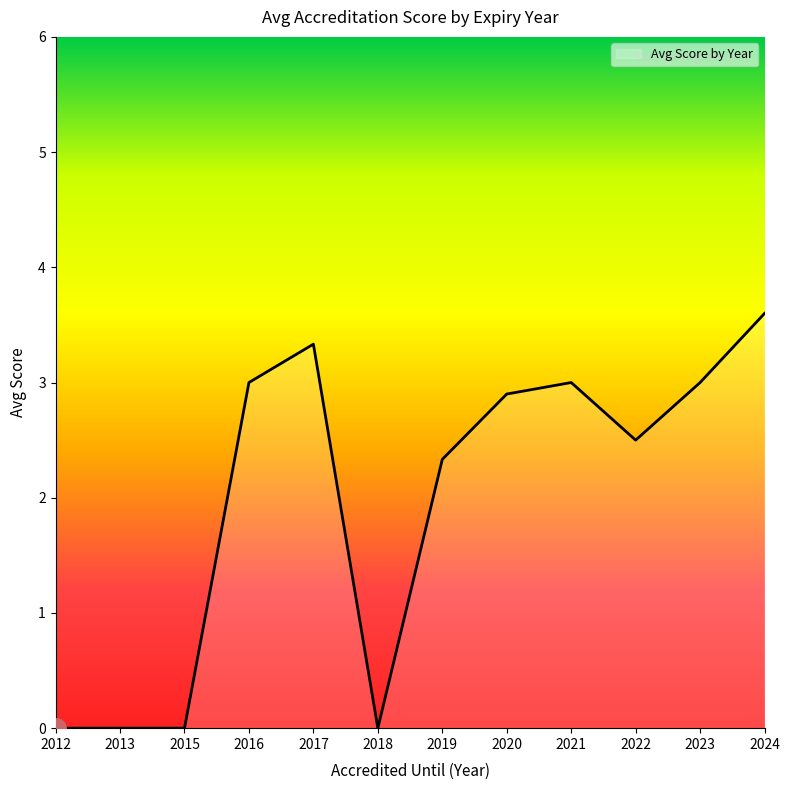

Between 2022 and 2018, which is larger?

2022